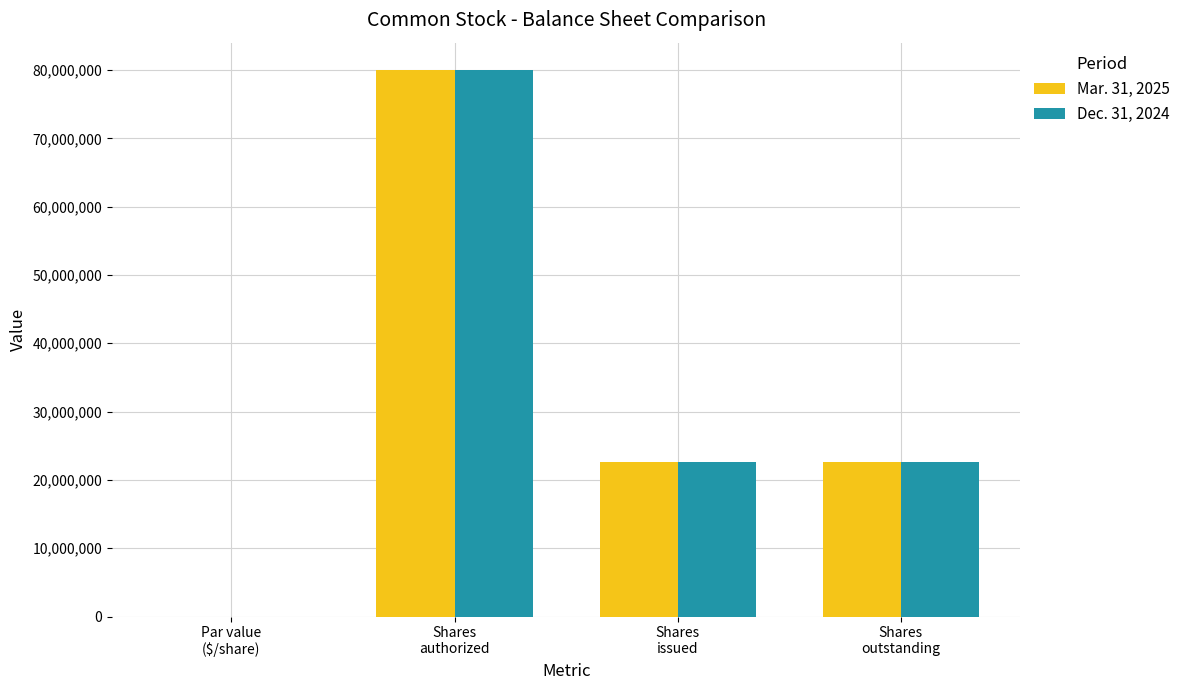

The value of Mar. 31, 2025 at Shares
authorized is 18692723.6. True or false?

False